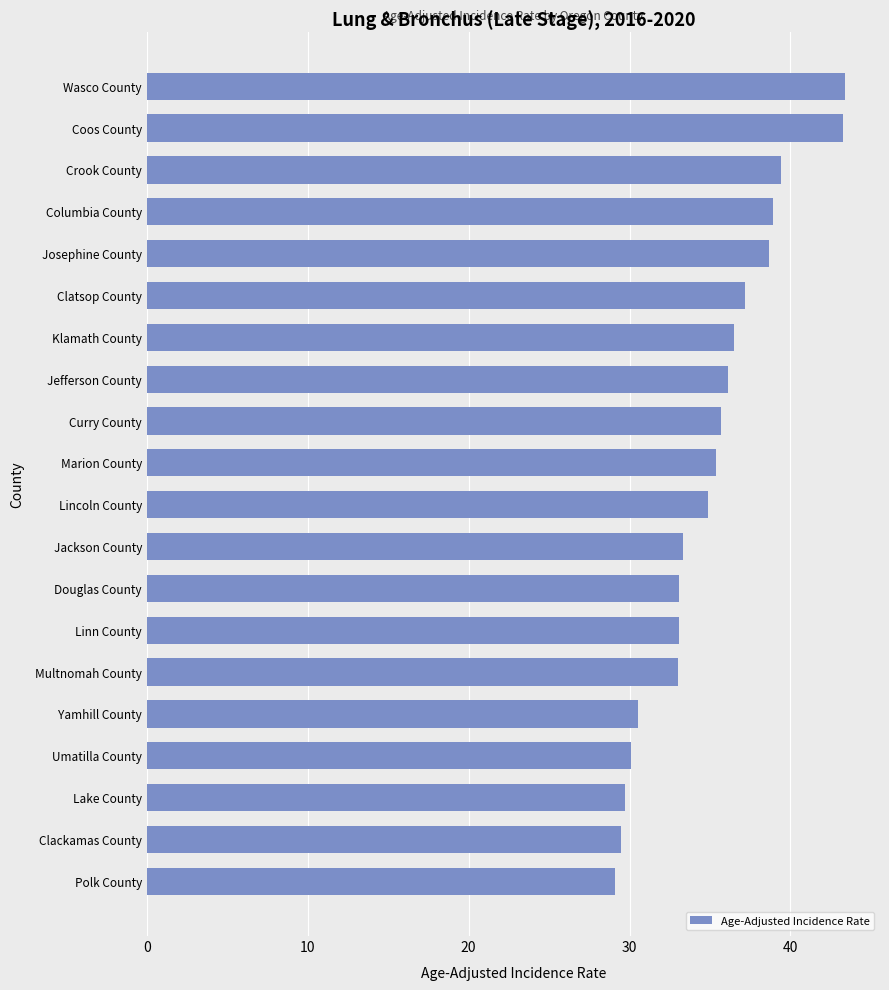

What is the greatest value displayed?

43.4